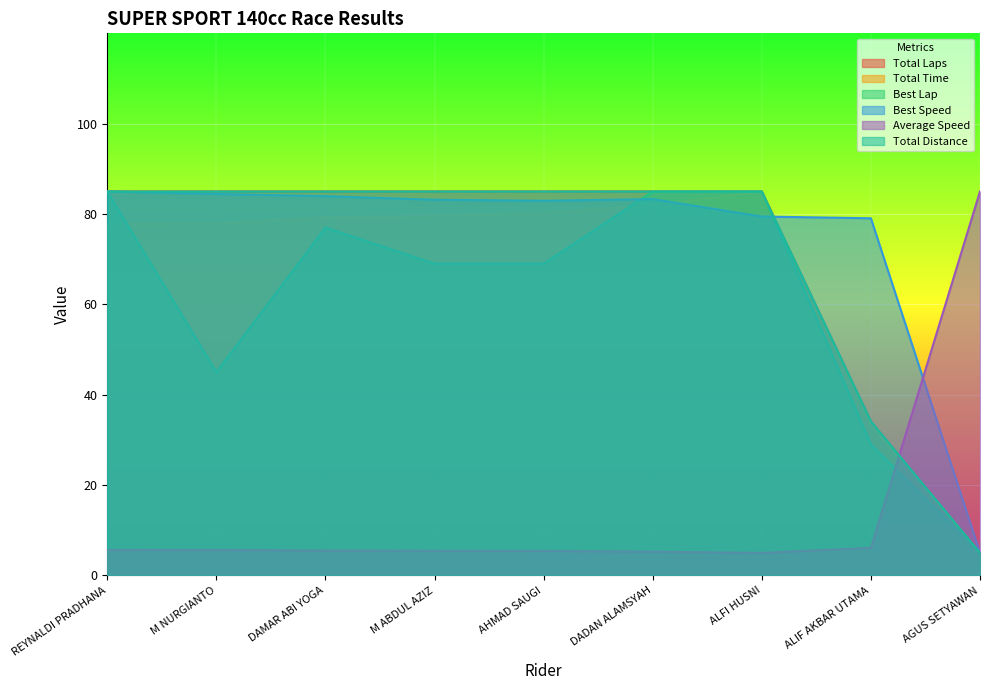

What is the difference between the second highest and second lowest values in the Total Time series?

48.7